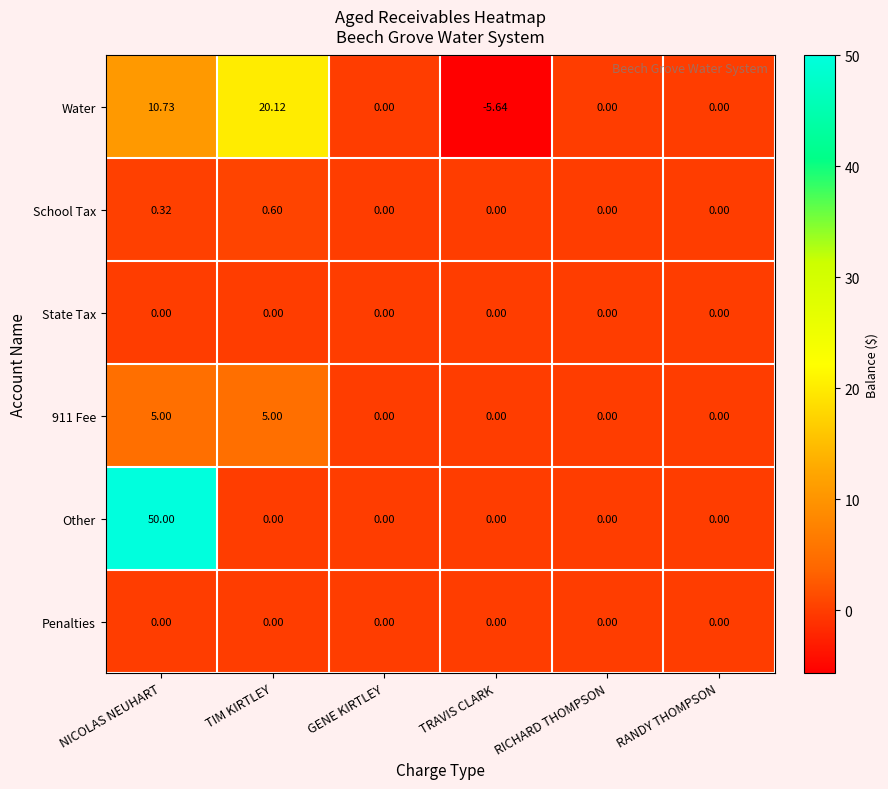

Which series has the largest total across all categories?

Other